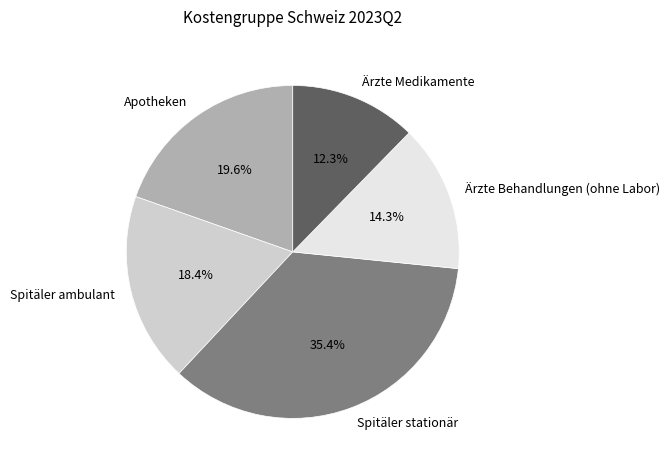

Rank the categories by value from lowest to highest.

Ärzte Medikamente, Ärzte Behandlungen (ohne Labor), Spitäler ambulant, Apotheken, Spitäler stationär